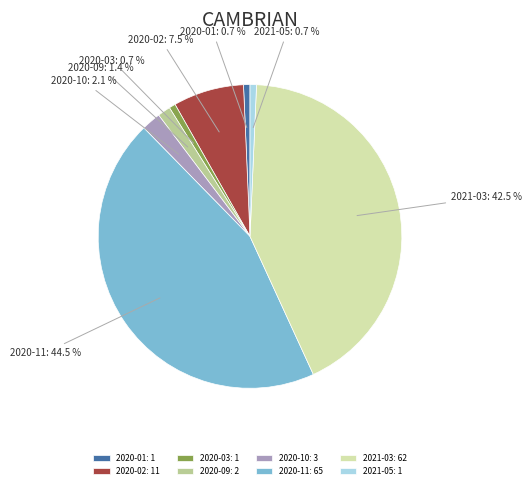

What portion of the pie excludes 2020-09: 2?

98.6%